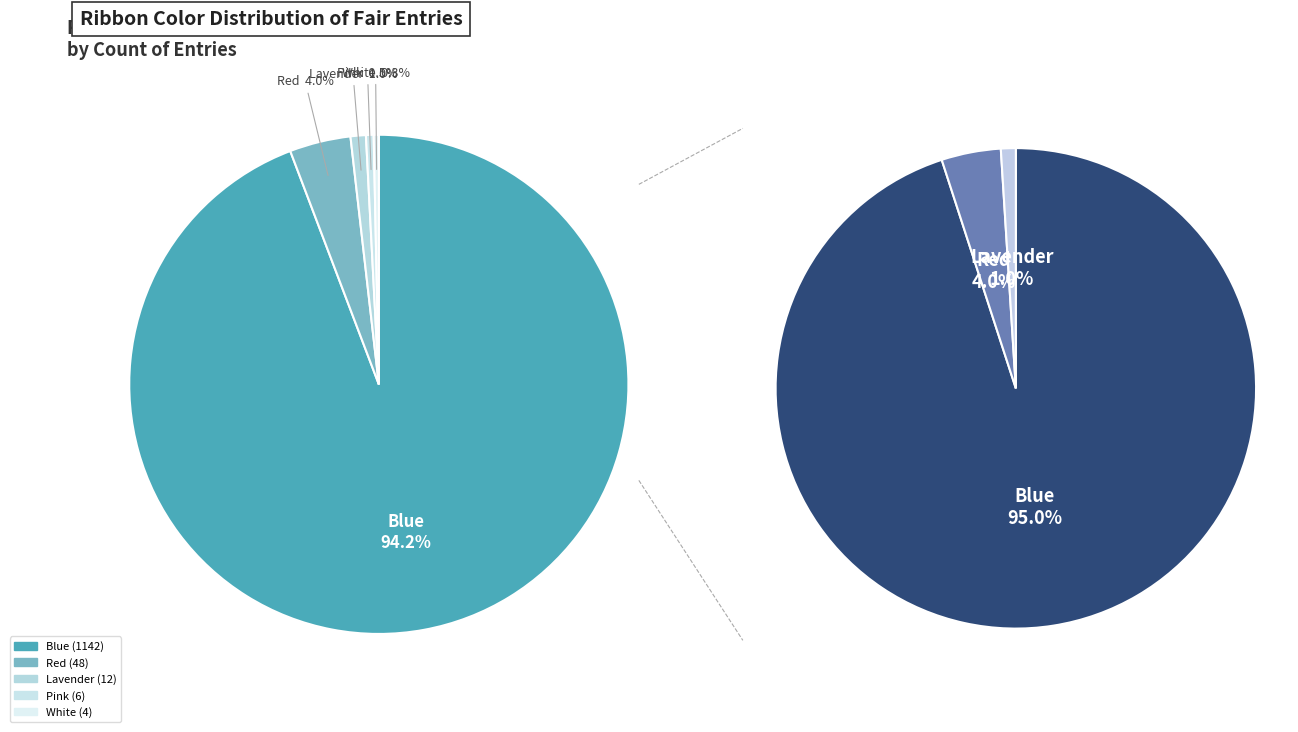

What portion of the pie excludes White?

99.7%